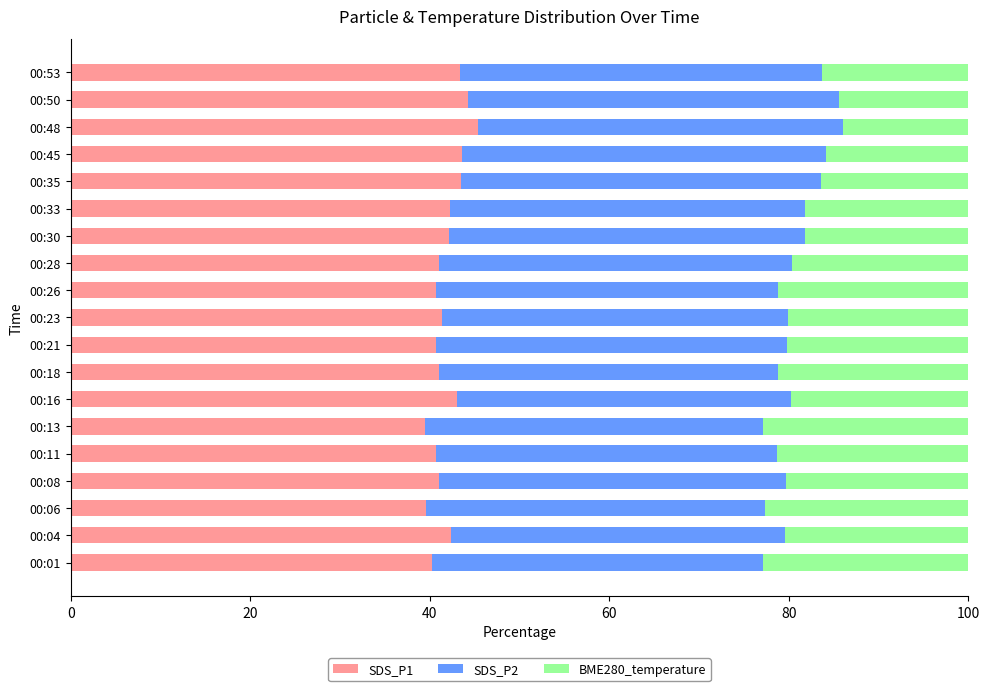

What is the minimum value for SDS_P1?

39.4